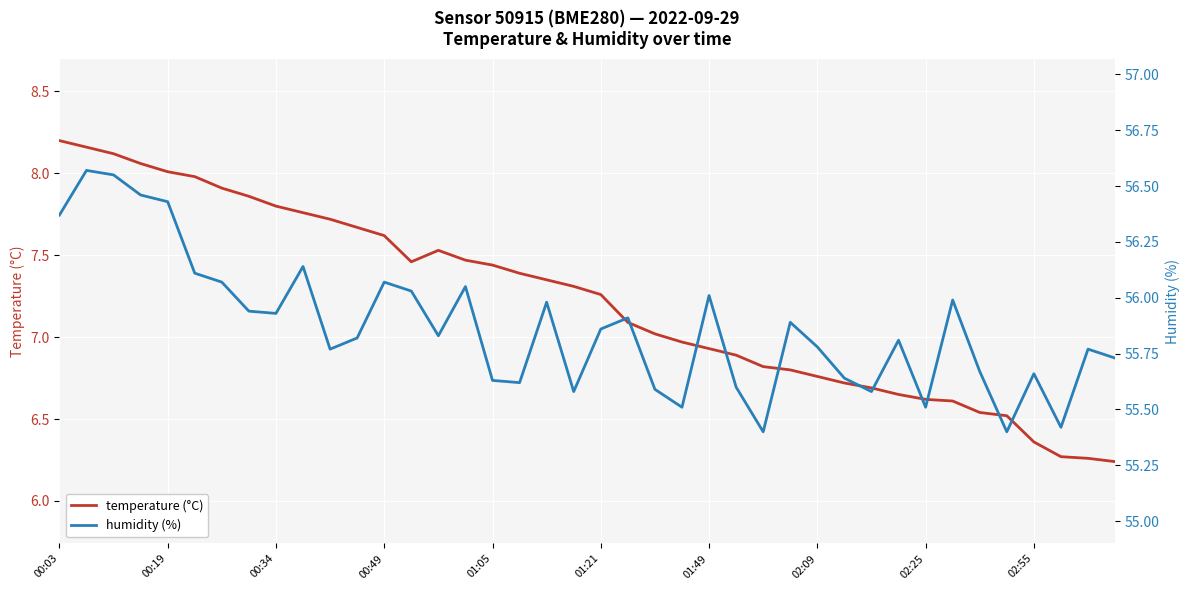

True or false: temperature (°C) and humidity (%) cross at least once.

False